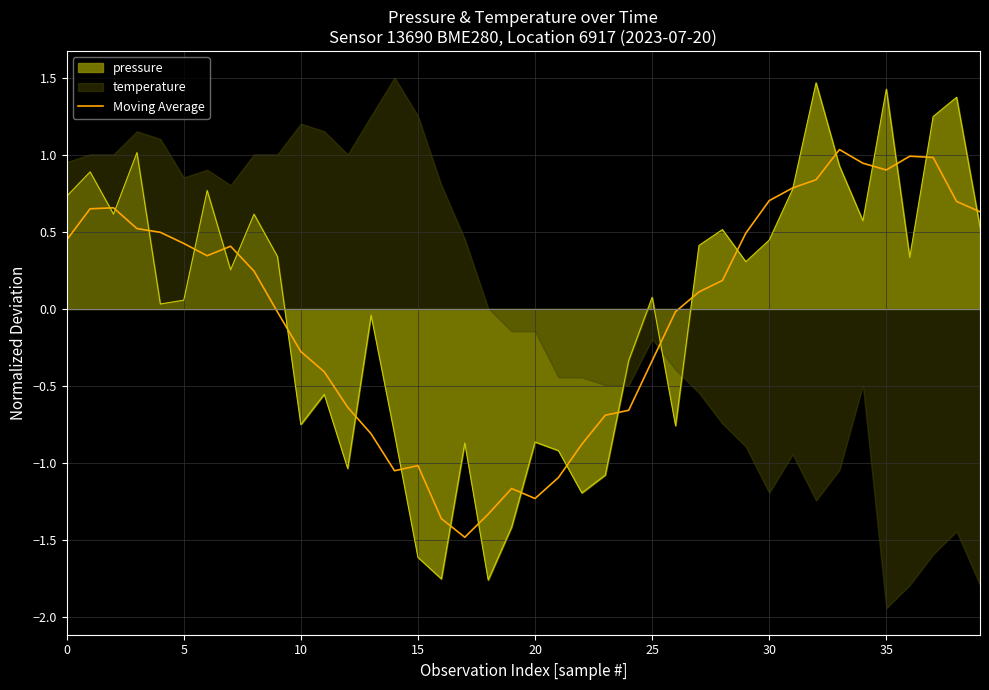

What is the minimum value for Moving Average?

-1.5